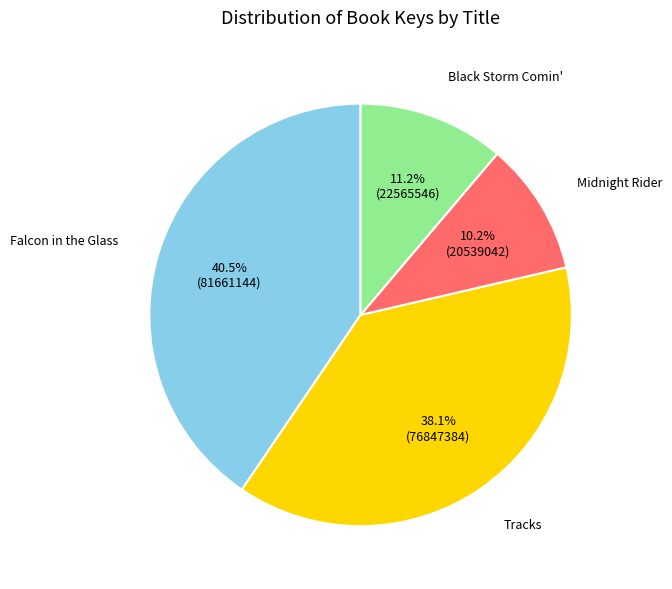

How much of the chart is everything except Falcon in the Glass?

59.5%